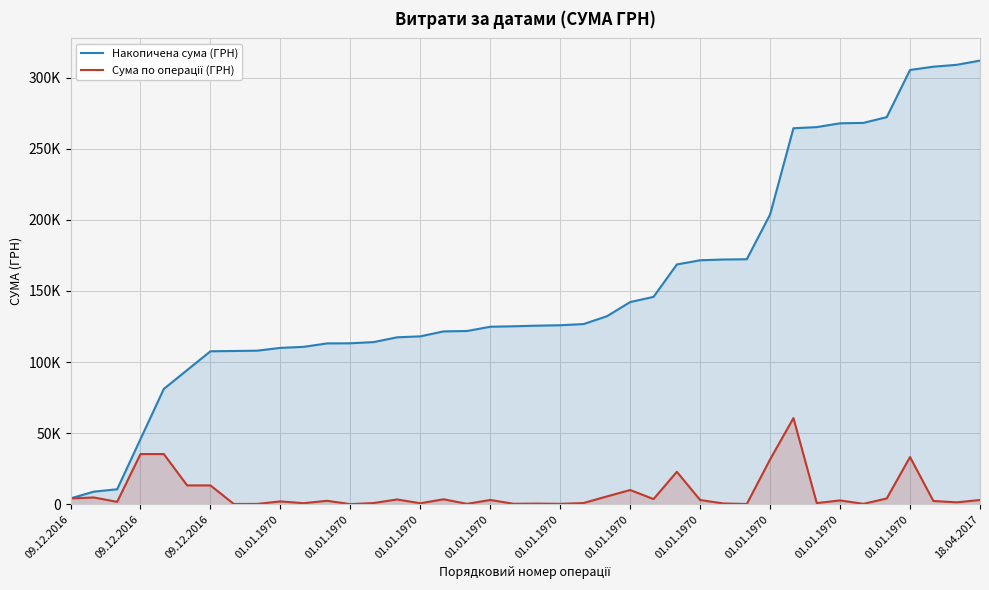

Rank the series by their average value, from highest to lowest.

Накопичена сума (ГРН), Сума по операції (ГРН)